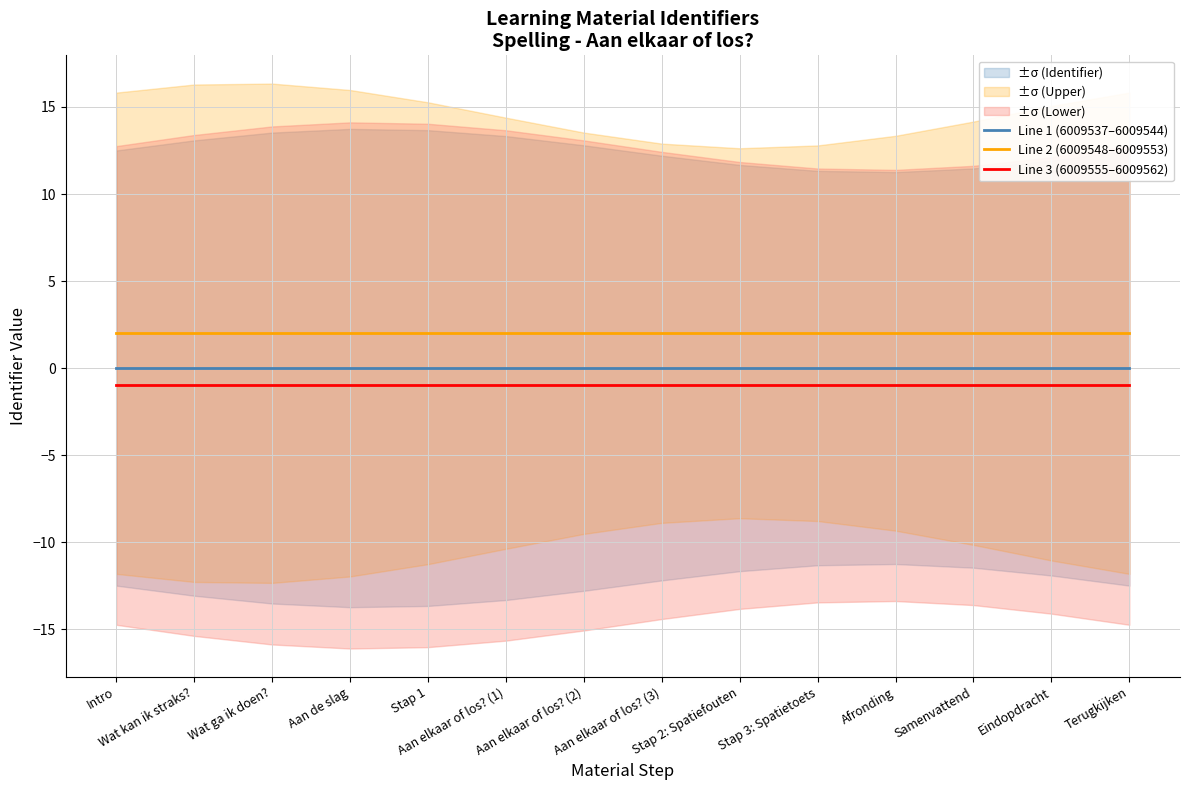

True or false: Line 2 (6009548–6009553) has a value of 1 at Wat ga ik doen?.

False